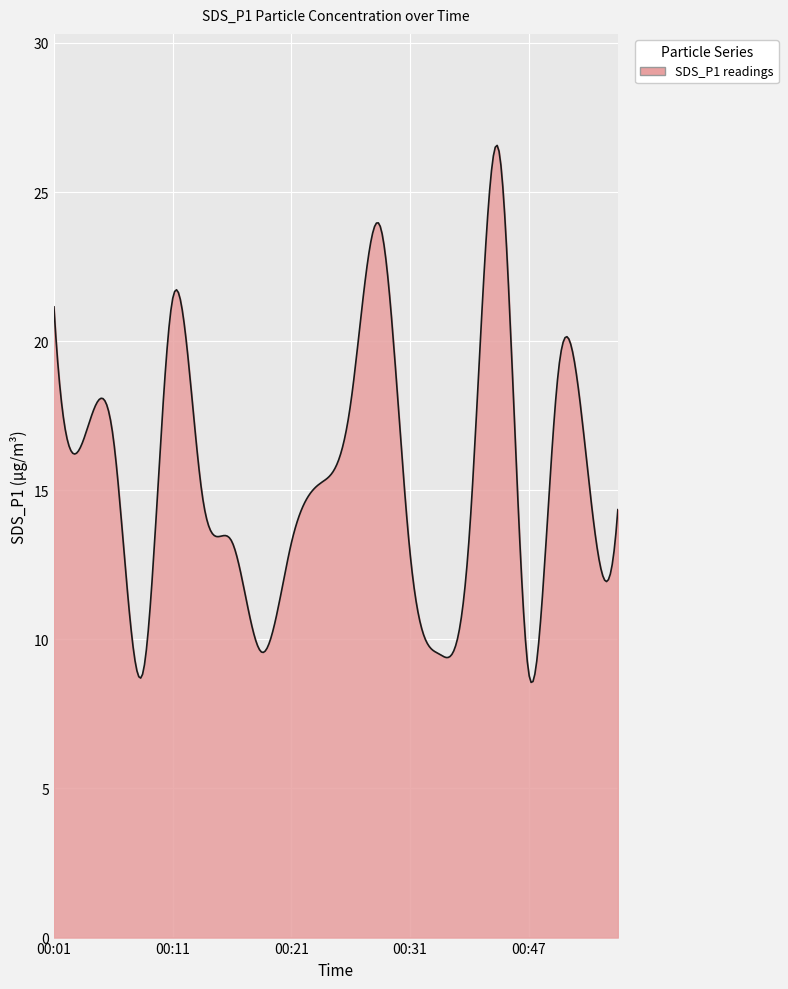

What is the smallest value displayed?

8.6